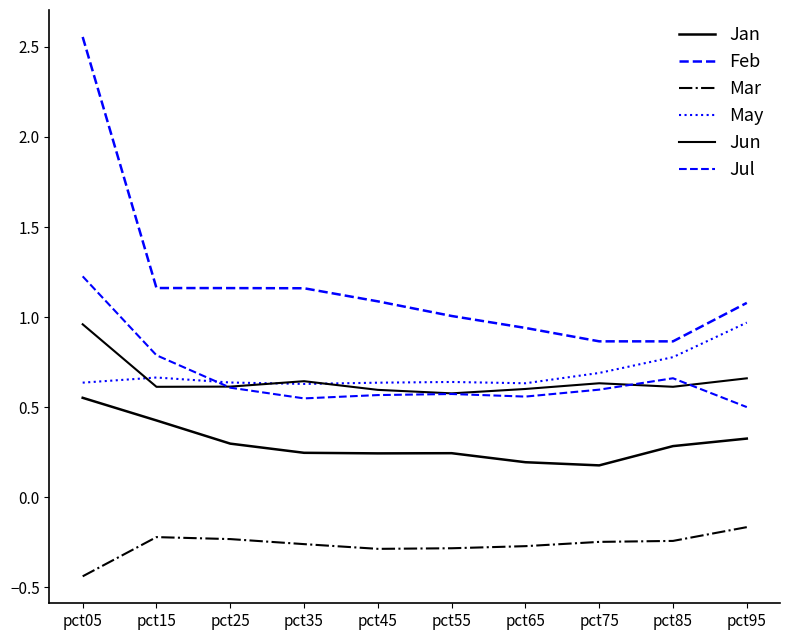

How many lines are shown in the chart?

6